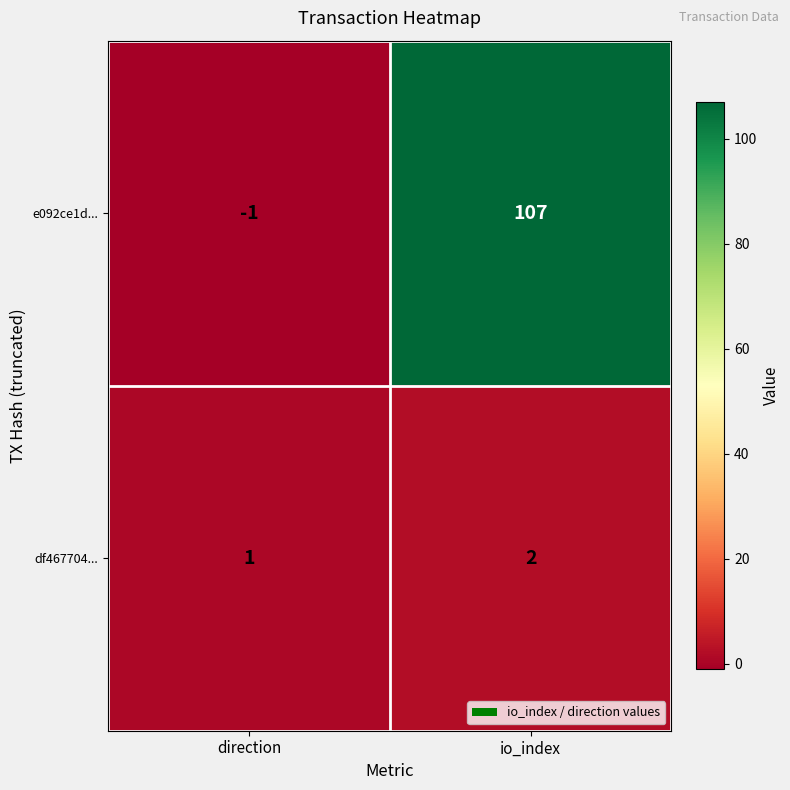

List the series in order of their overall mean, lowest first.

df467704..., e092ce1d...